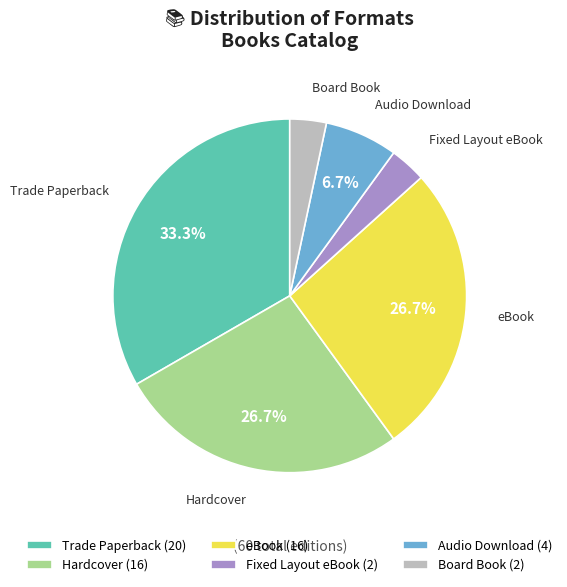

Between Board Book and Hardcover, which is larger?

Hardcover